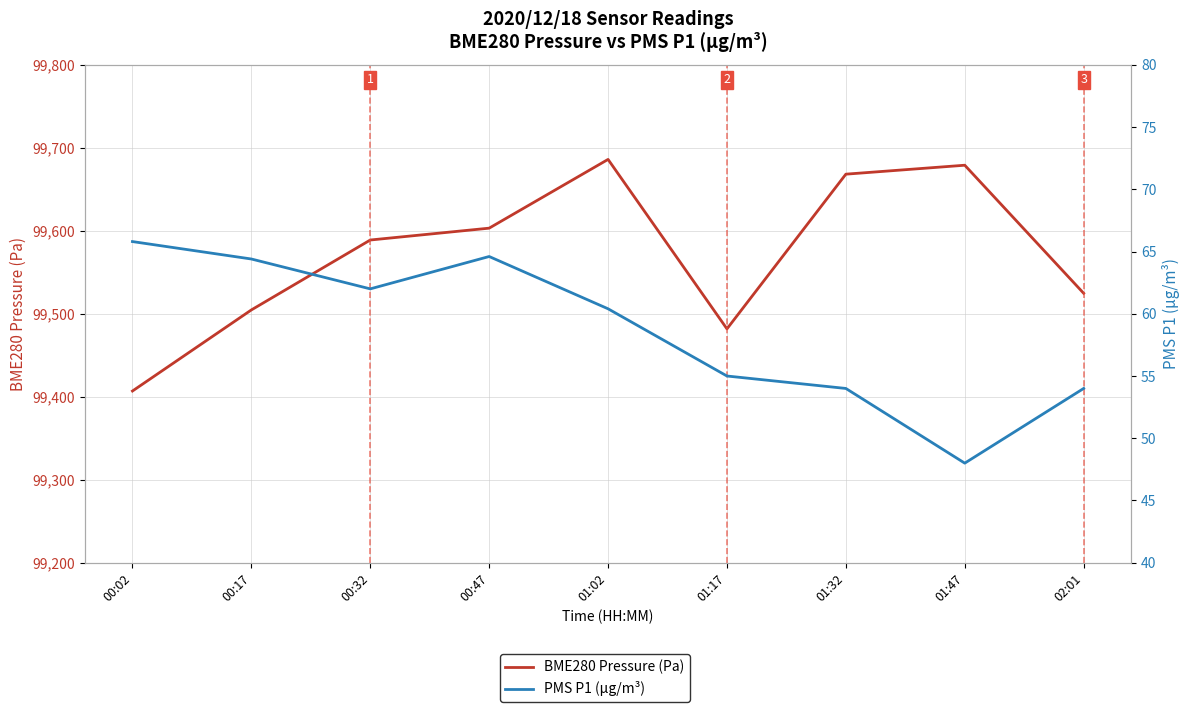

True or false: PMS P1 (µg/m³) and BME280 Pressure (Pa) cross at least once.

False